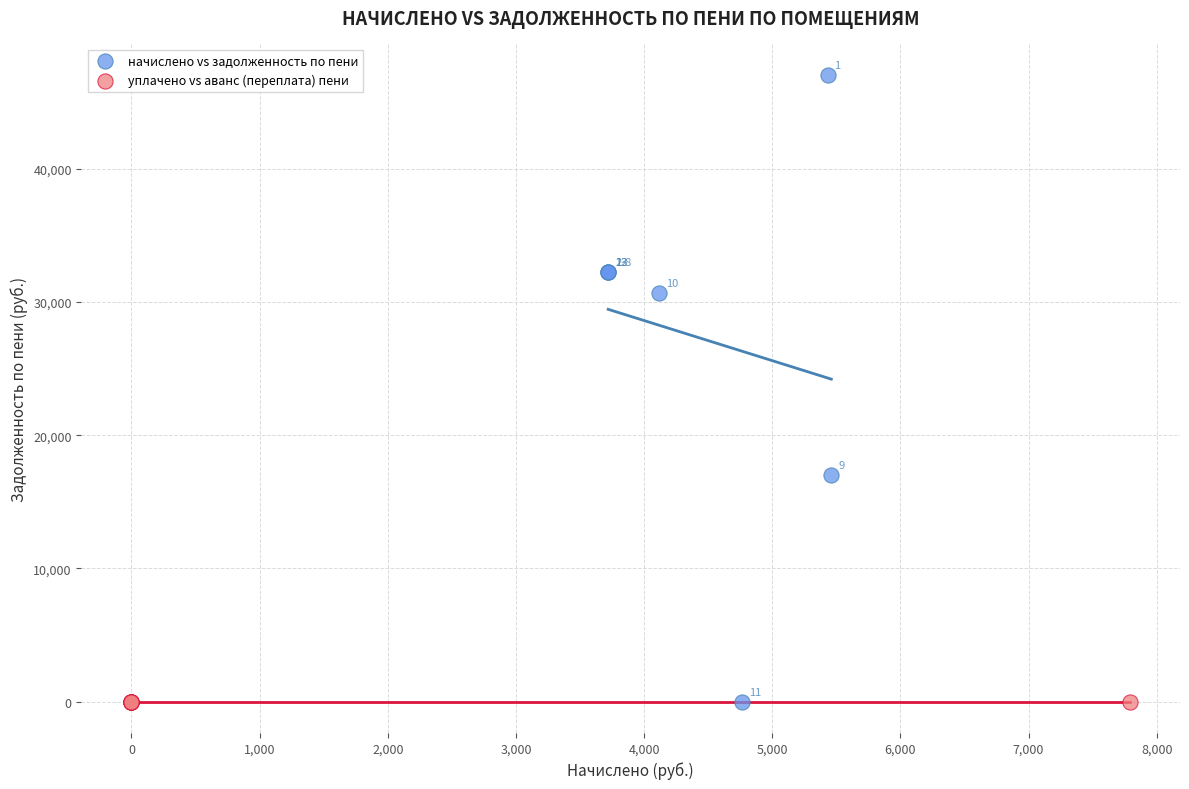

Which series has the widest spread of Y values?

начислено vs задолженность по пени